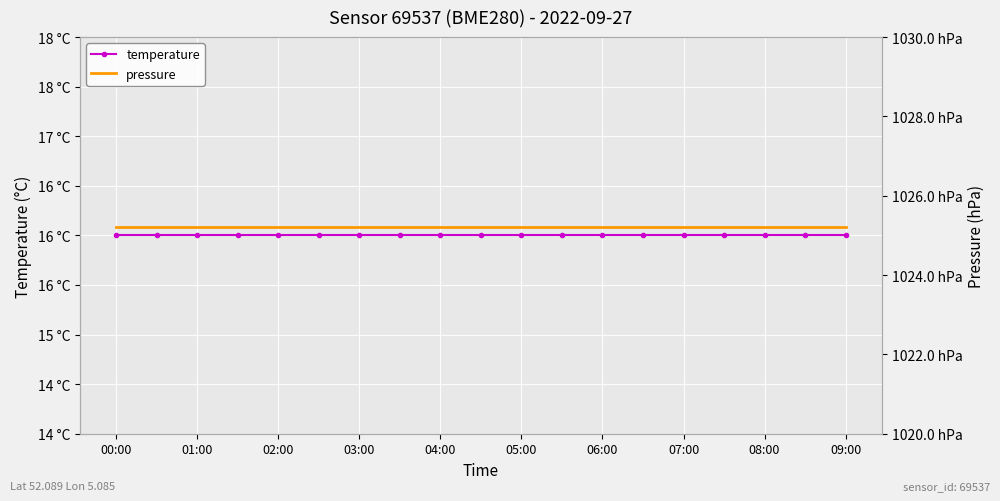

Which series has the widest spread of values?

temperature